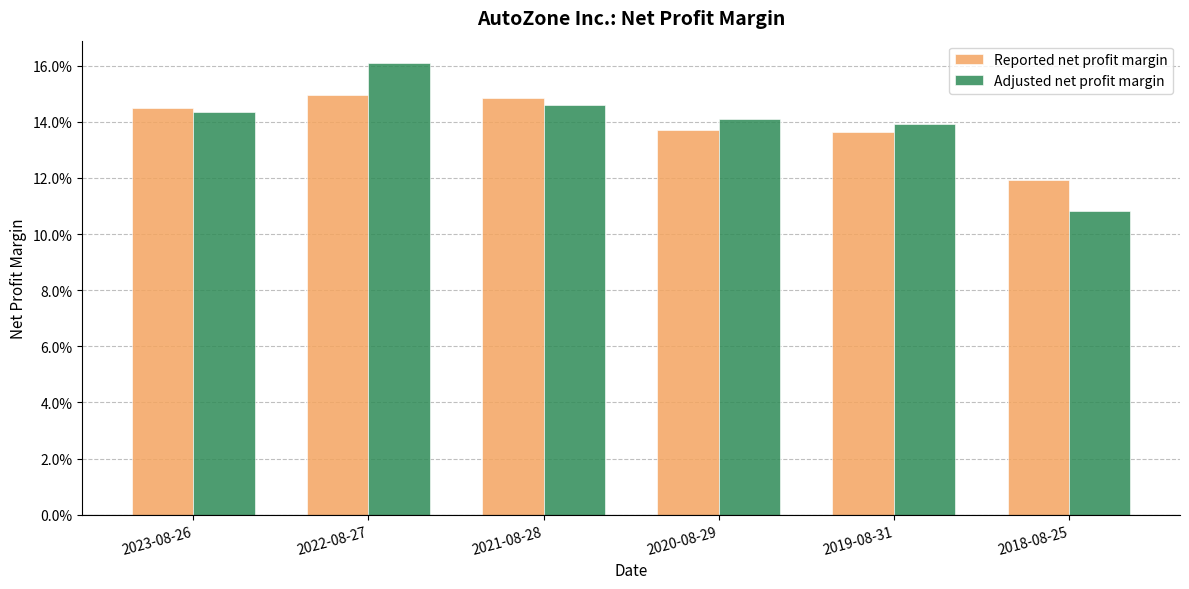

At which category is the sum across all series the highest?

2022-08-27